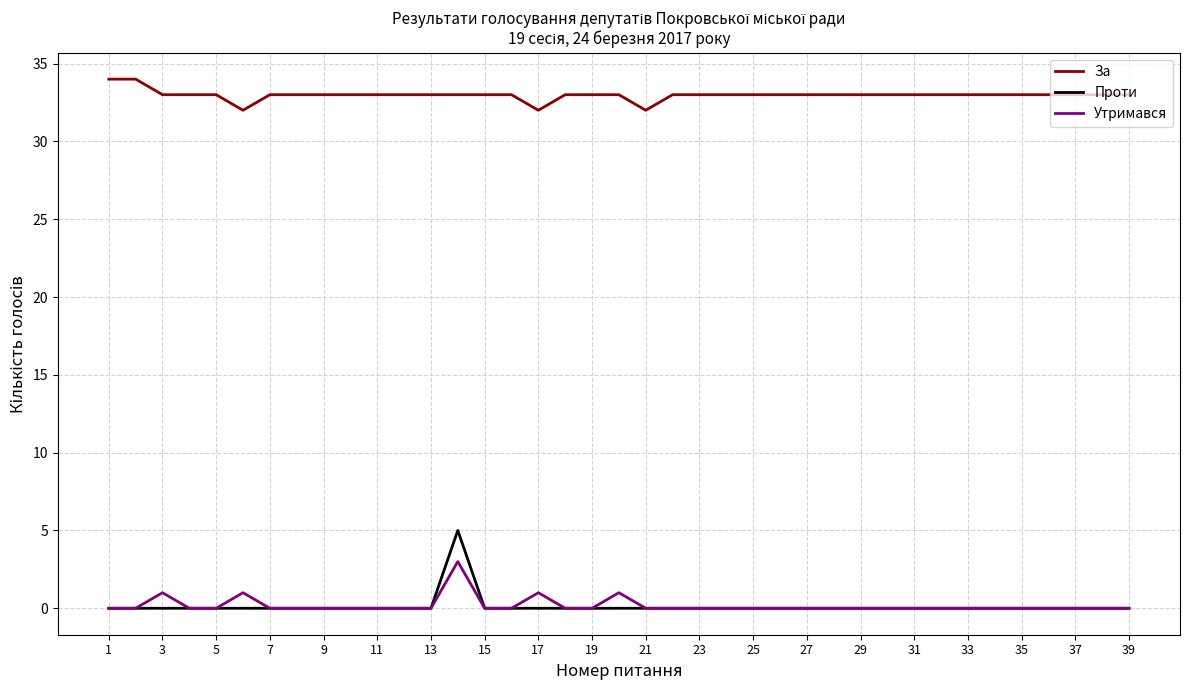

Which series has the widest spread of values?

Проти